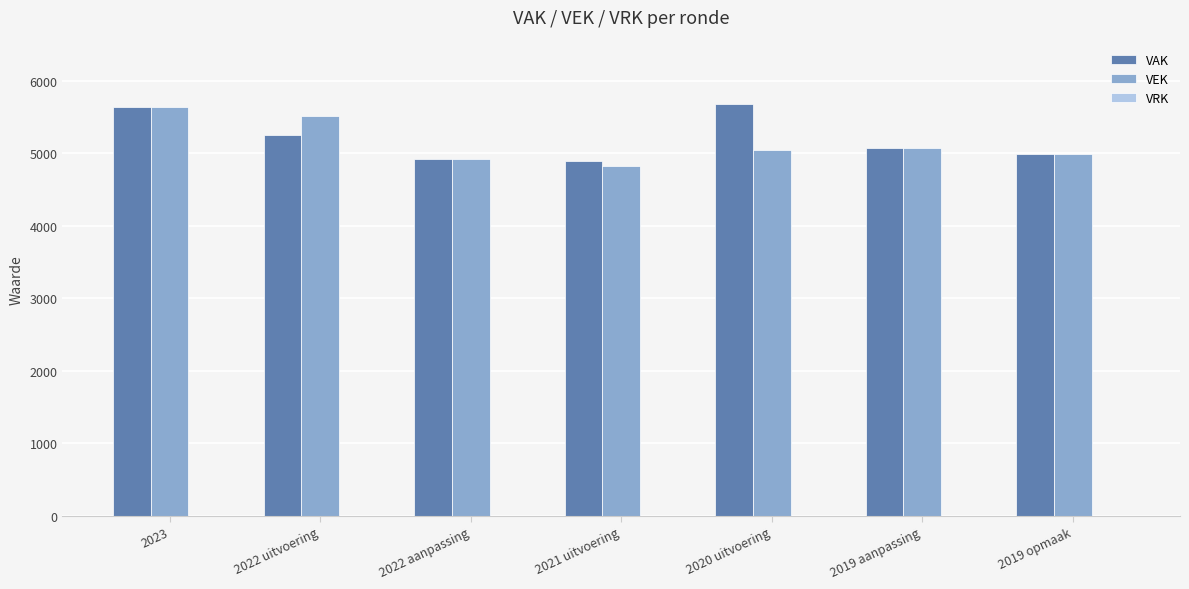

What is the sum of the VEK values at 2023 and 2022 aanpassing?

10558